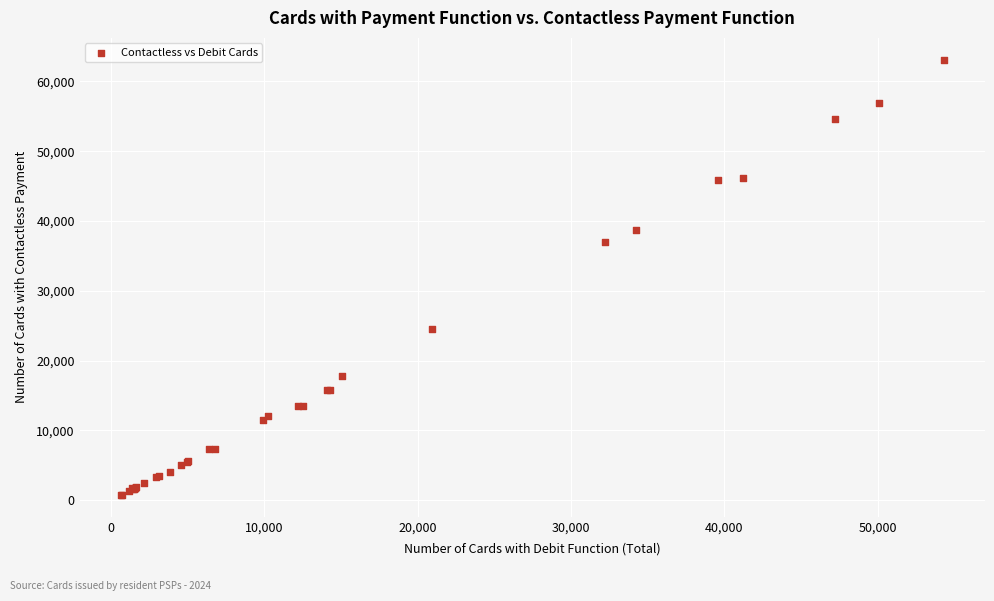

What Y value in the scatter plot is closest to 31925?

36996